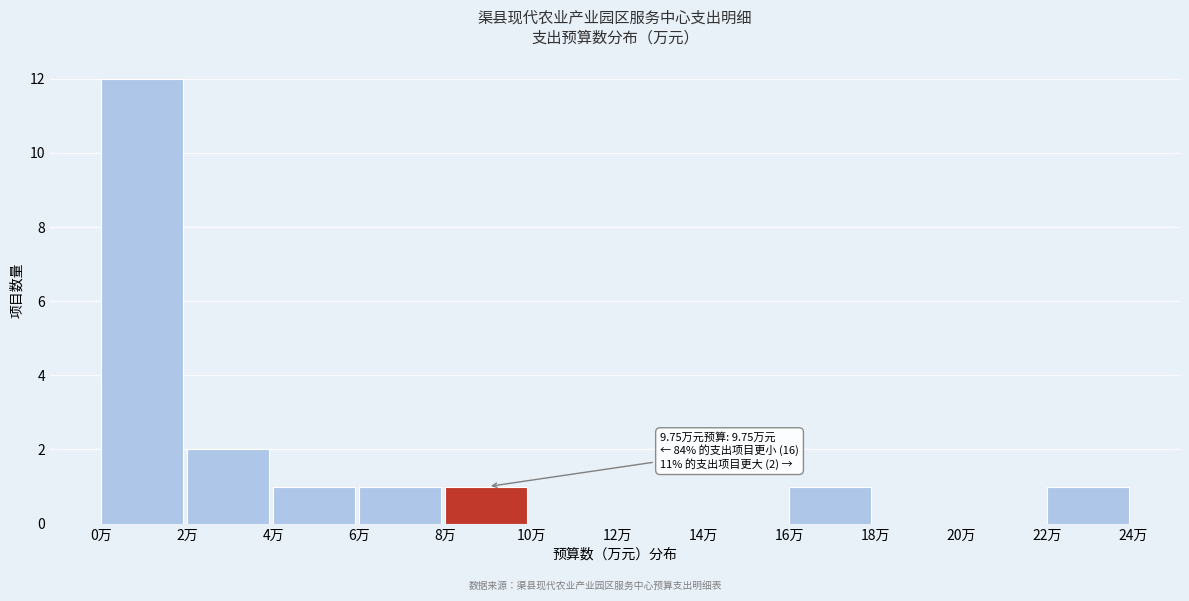

Over which range of the x-axis is the bar tallest?

0 to 2